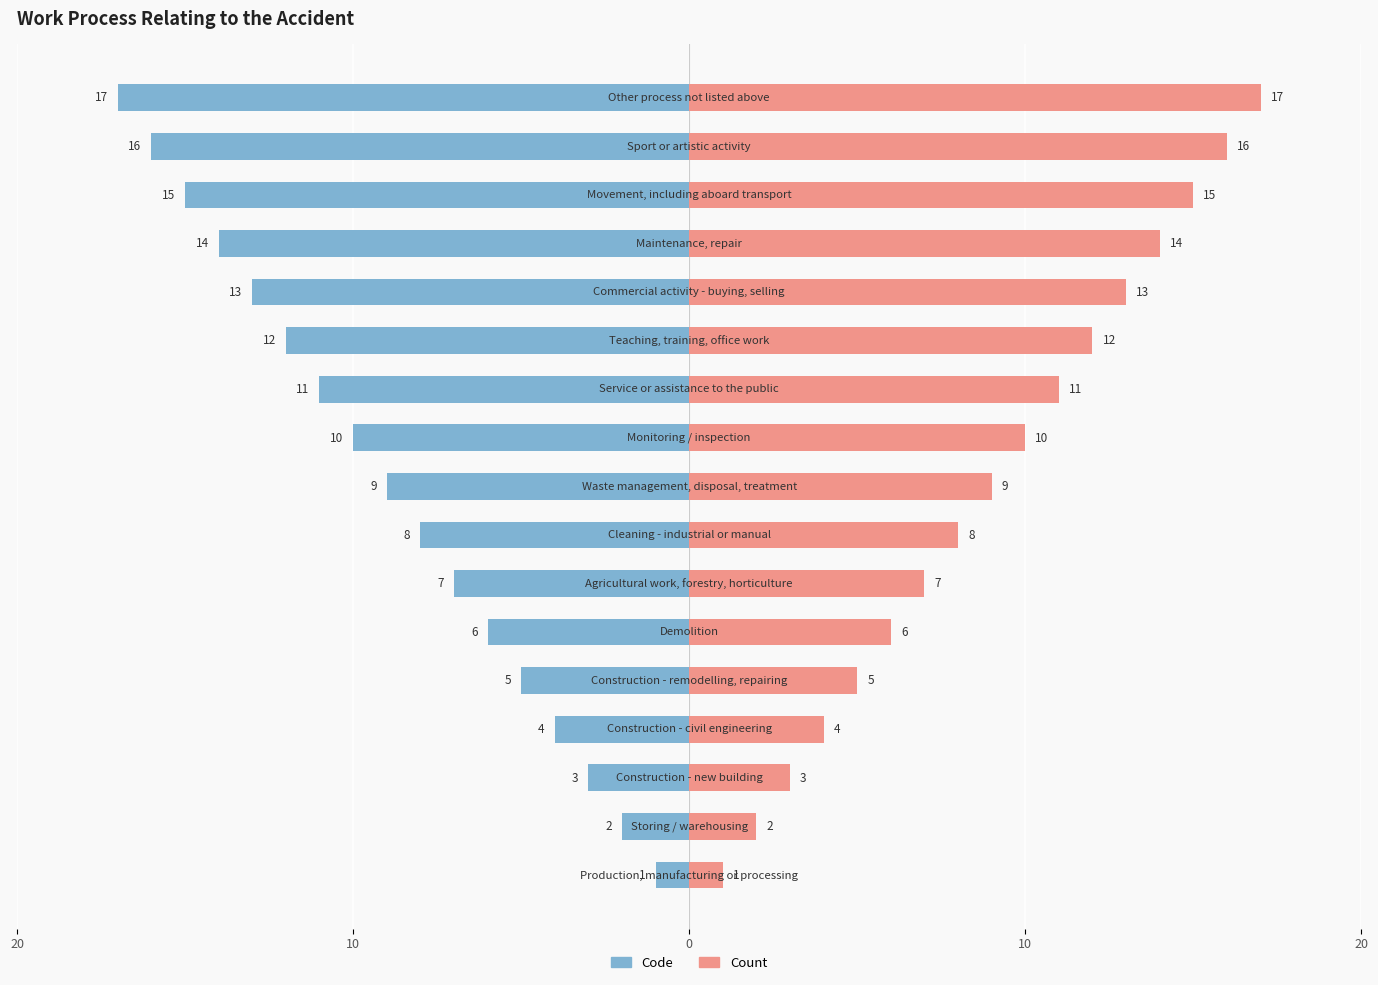

The value of Count at 10 is 1. True or false?

False